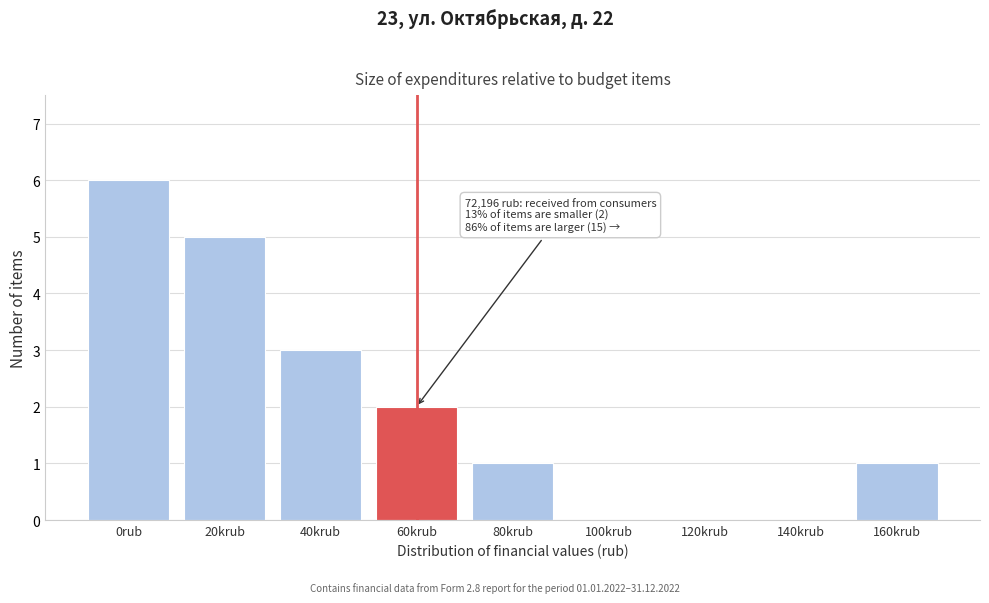

Reading left to right, list all the values displayed in this chart.

0rub=6	20krub=5	40krub=3	60krub=2	80krub=1	100krub=0	120krub=0	140krub=0	160krub=1